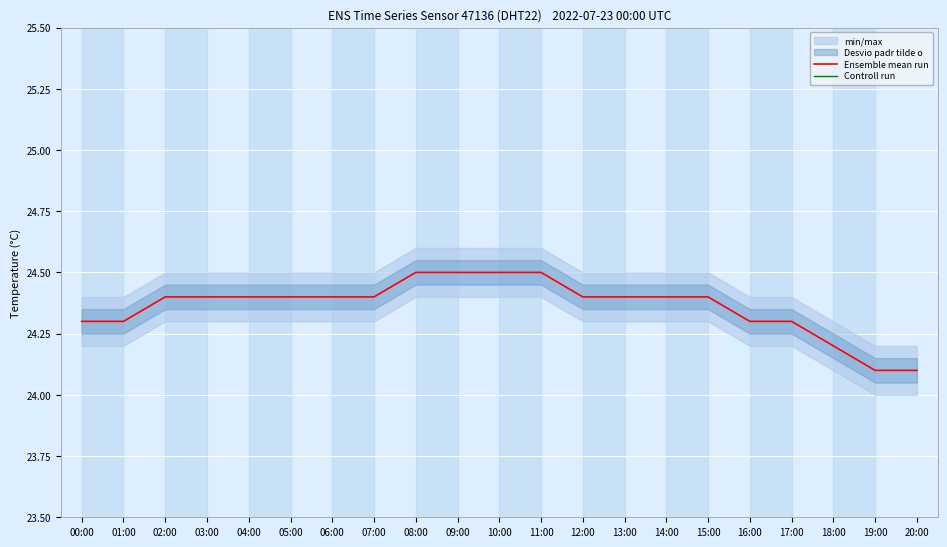

Reading left to right, what are all the values shown in this chart?

Ensemble mean run: 24.3	24.3	24.4	24.4	24.4	24.4	24.4	24.4	24.5	24.5	24.5	24.5	24.4	24.4	24.4	24.4	24.3	24.3	24.2	24.1	24.1
Controll run: 55.1	55.1	55.1	55.1	55.1	55.1	55.1	55.2	55.2	55.2	55.3	55.2	55.2	55.2	55.2	55.2	55.4	55.4	55.4	55.4	55.4